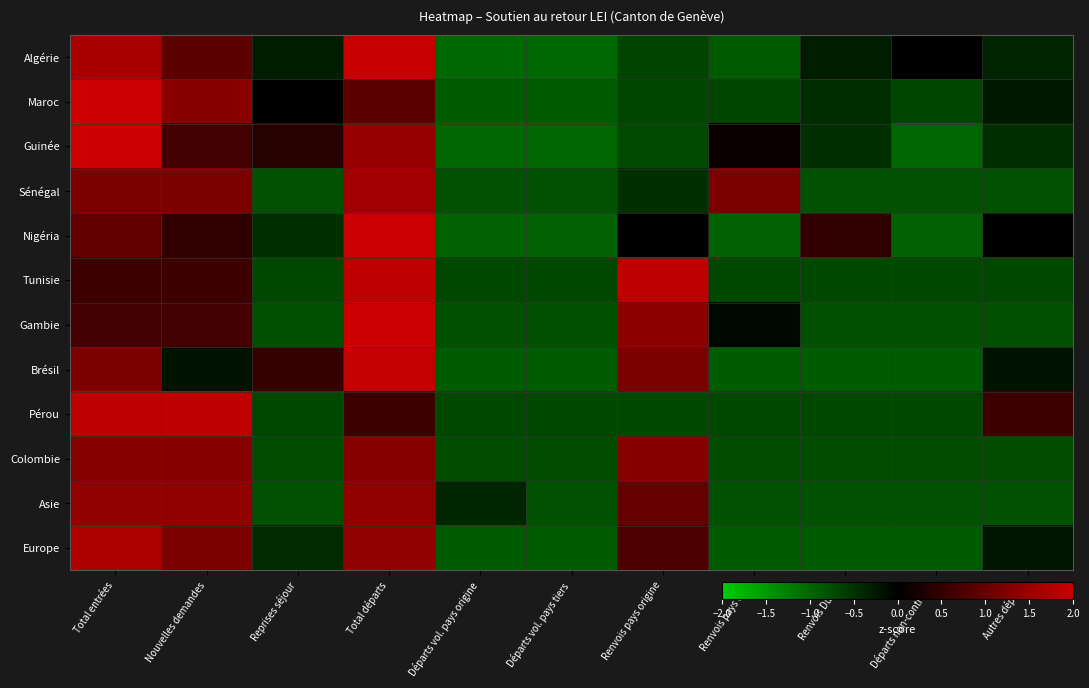

Which has a higher value, Nouvelles demandes or Reprises séjour?

Nouvelles demandes